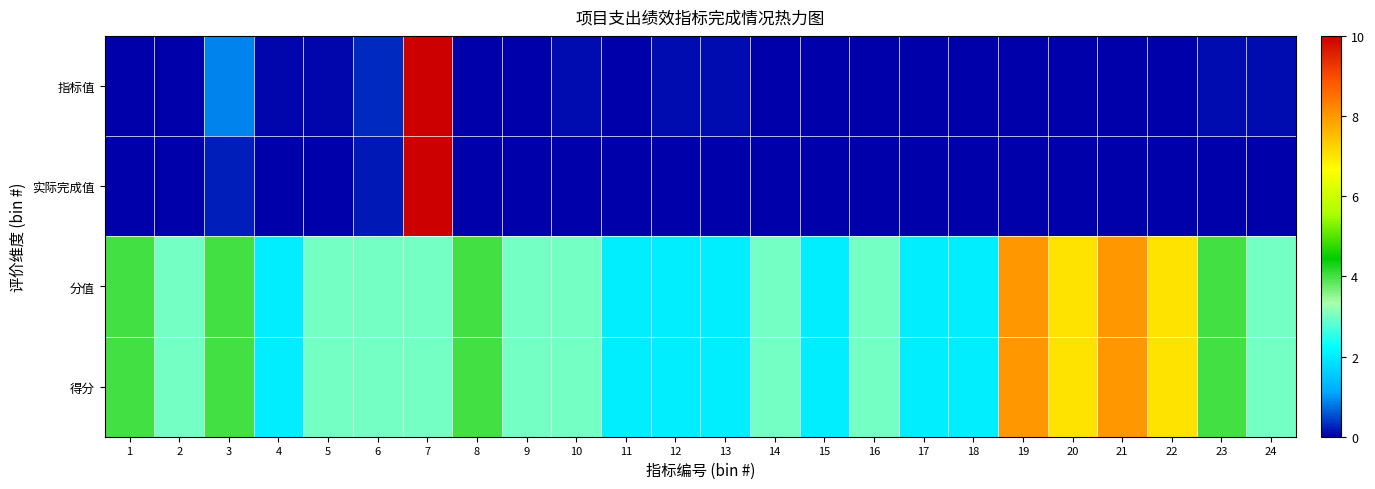

Which series has the largest range (max minus min)?

指标值